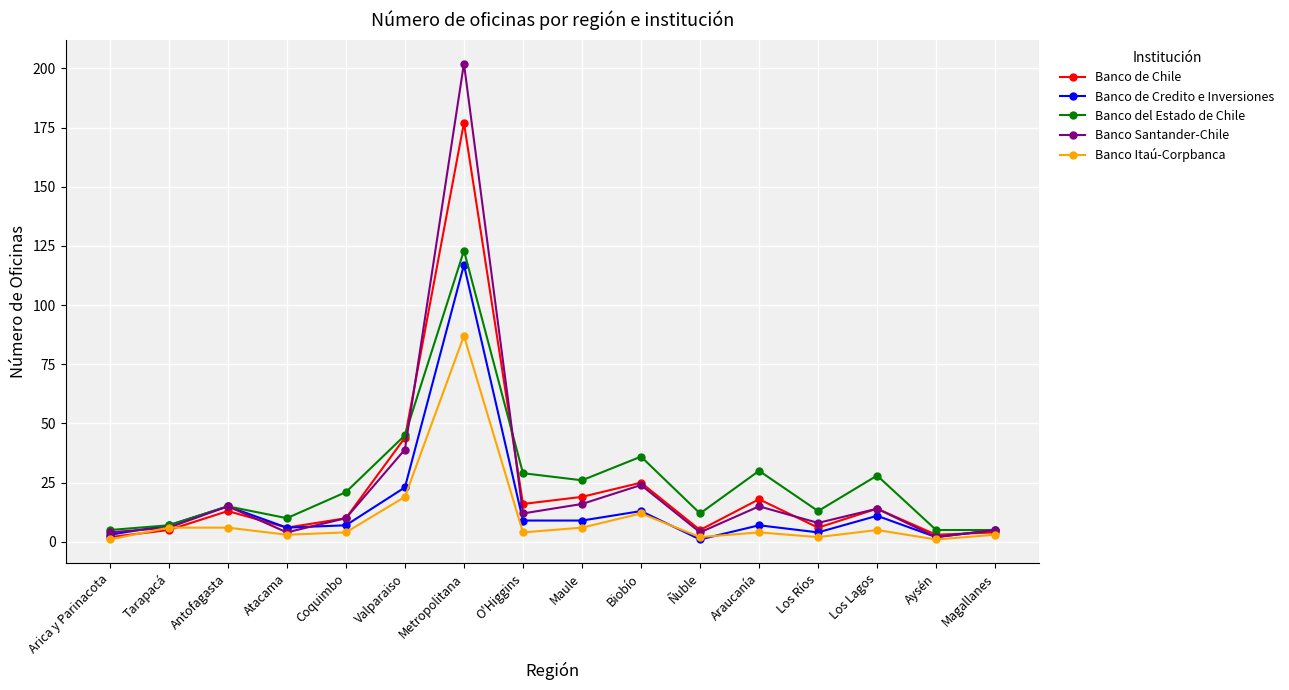

Is it true that Banco Santander-Chile equals 68 at Valparaiso?

False